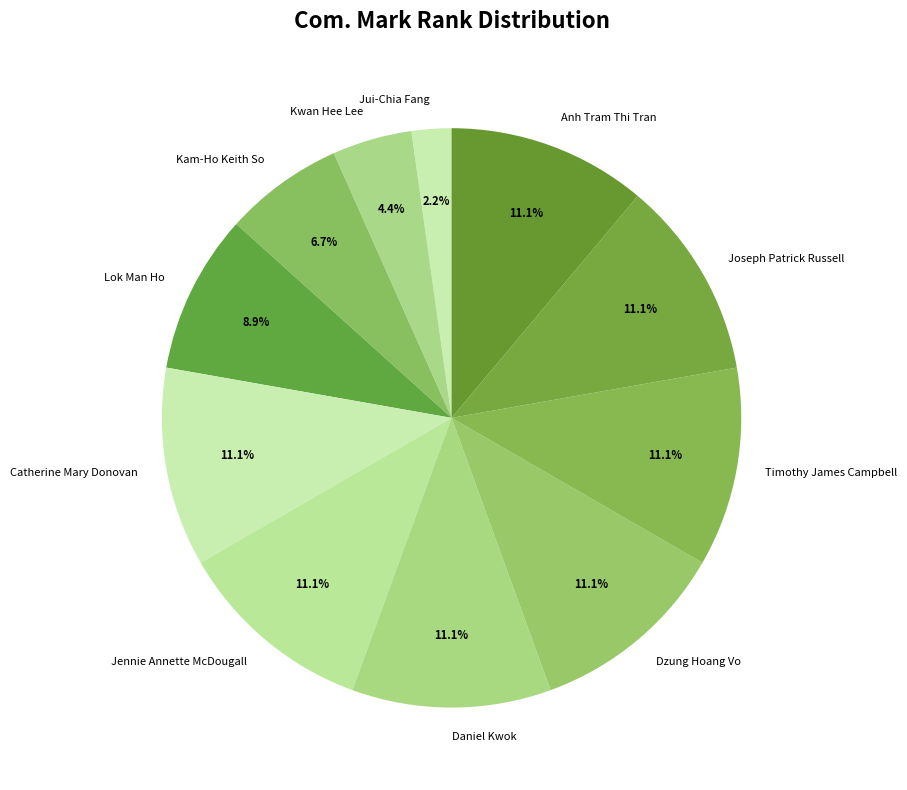

Does Joseph Patrick Russell account for over 50% of the chart?

No